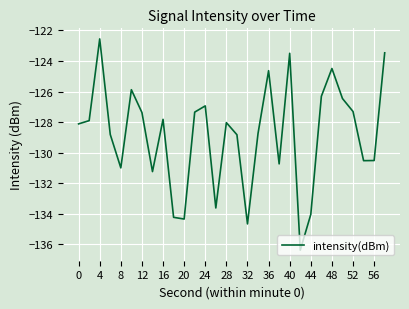

What is the difference between the maximum and minimum values?

13.8